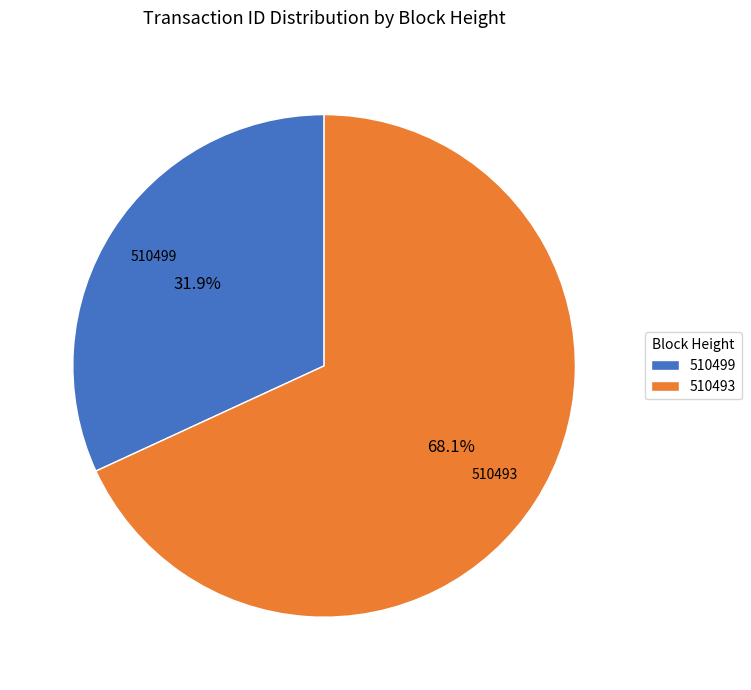

To the nearest percent, what is the combined percentage of 510493 and 510499?

100%